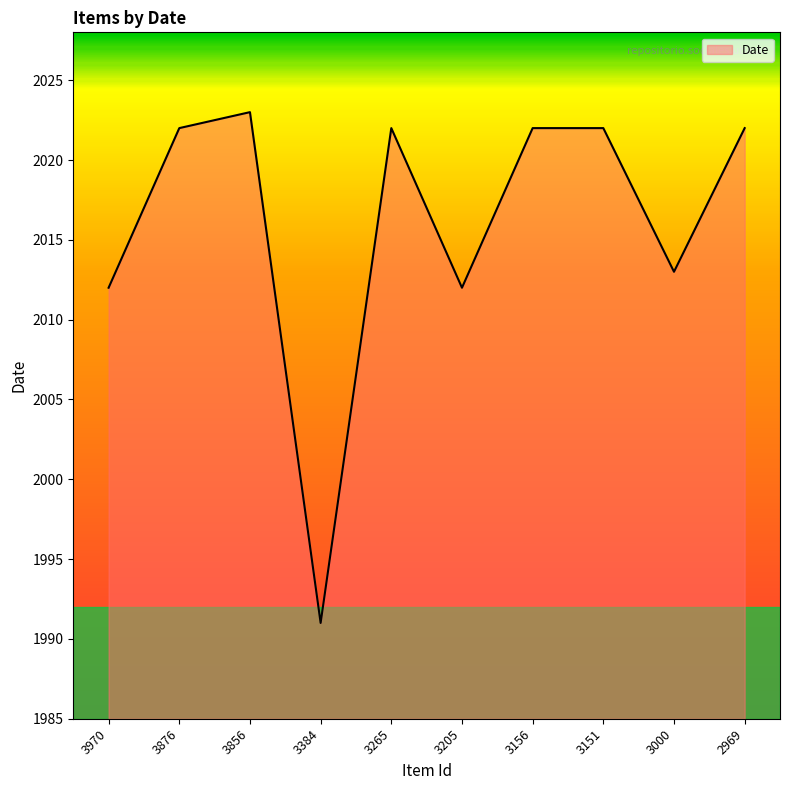

Does the chart have visible grid lines?

No